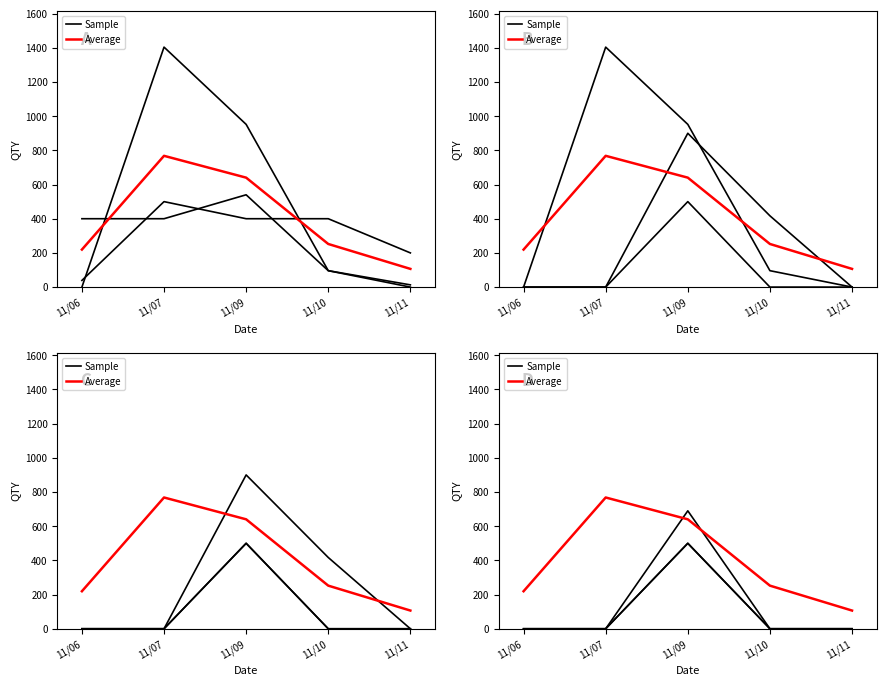

True or false: Sample has more than 0 points higher than both neighbors.

True